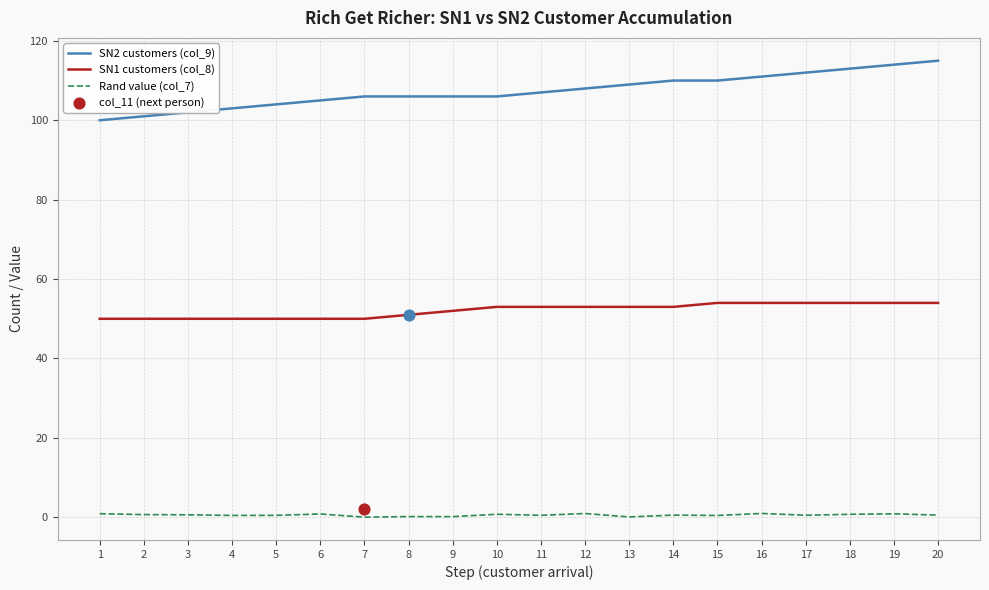

Which series reaches the minimum Y coordinate?

Rand value (col_7)